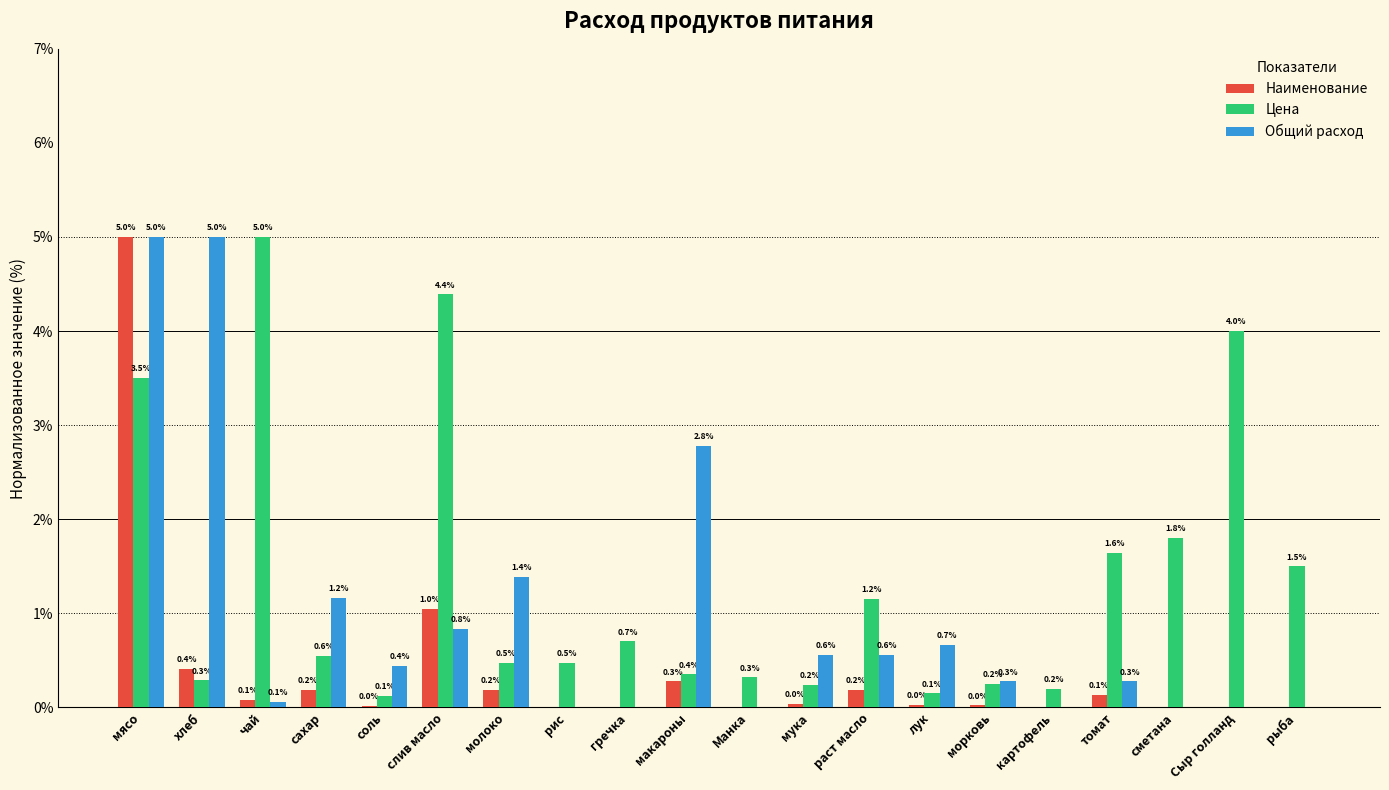

How many values in Наименование are above zero?

13